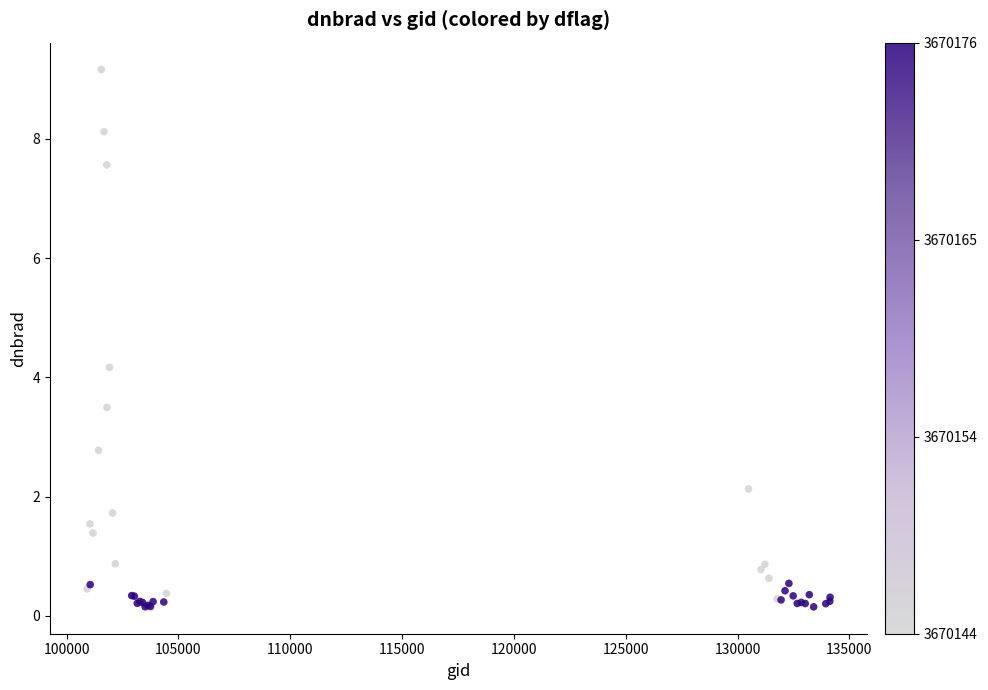

What Y value in the scatter plot is closest to 4?

4.2